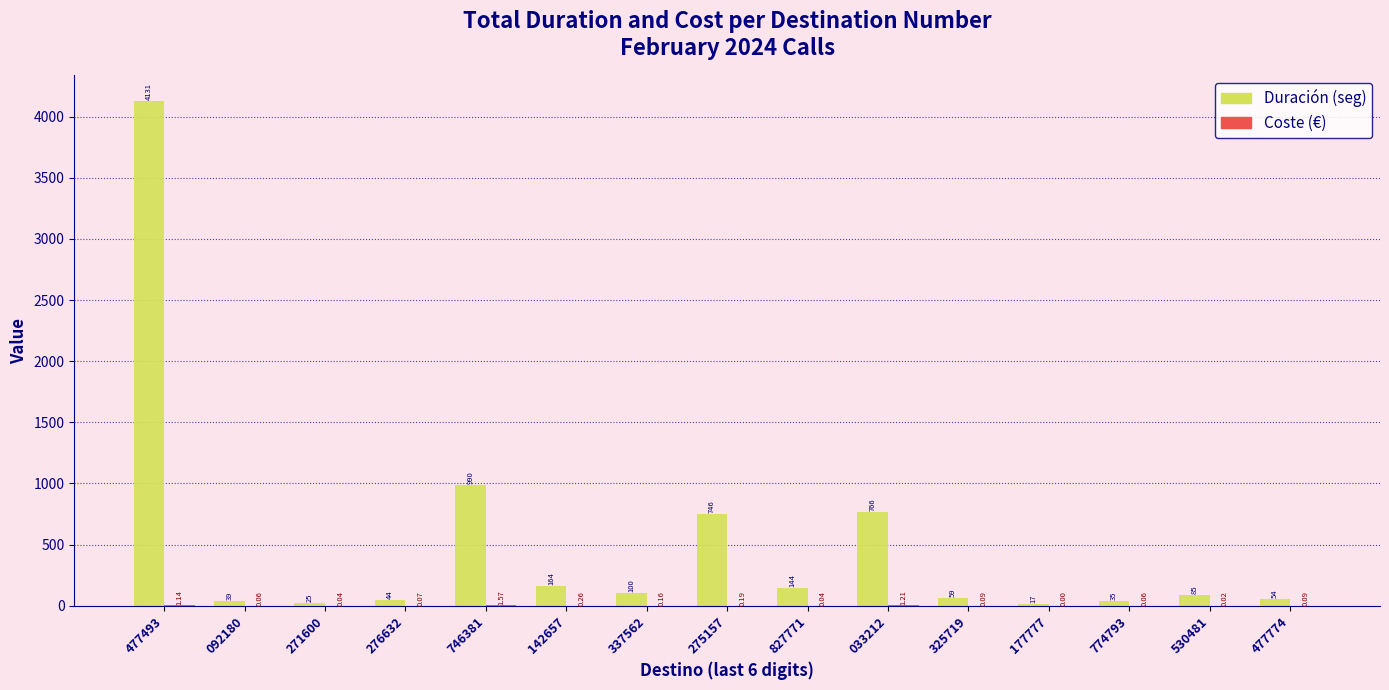

At which category is the sum across all series the highest?

477493